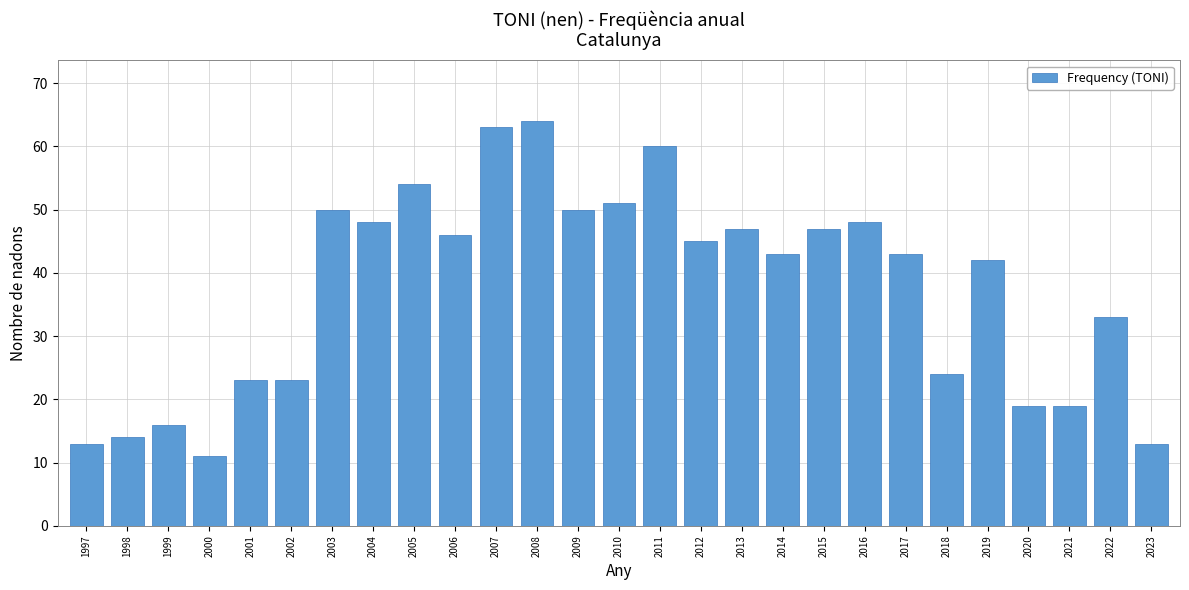

Reading left to right, transcribe all the data shown in this chart.

1997=13	1998=14	1999=16	2000=11	2001=23	2002=23	2003=50	2004=48	2005=54	2006=46	2007=63	2008=64	2009=50	2010=51	2011=60	2012=45	2013=47	2014=43	2015=47	2016=48	2017=43	2018=24	2019=42	2020=19	2021=19	2022=33	2023=13